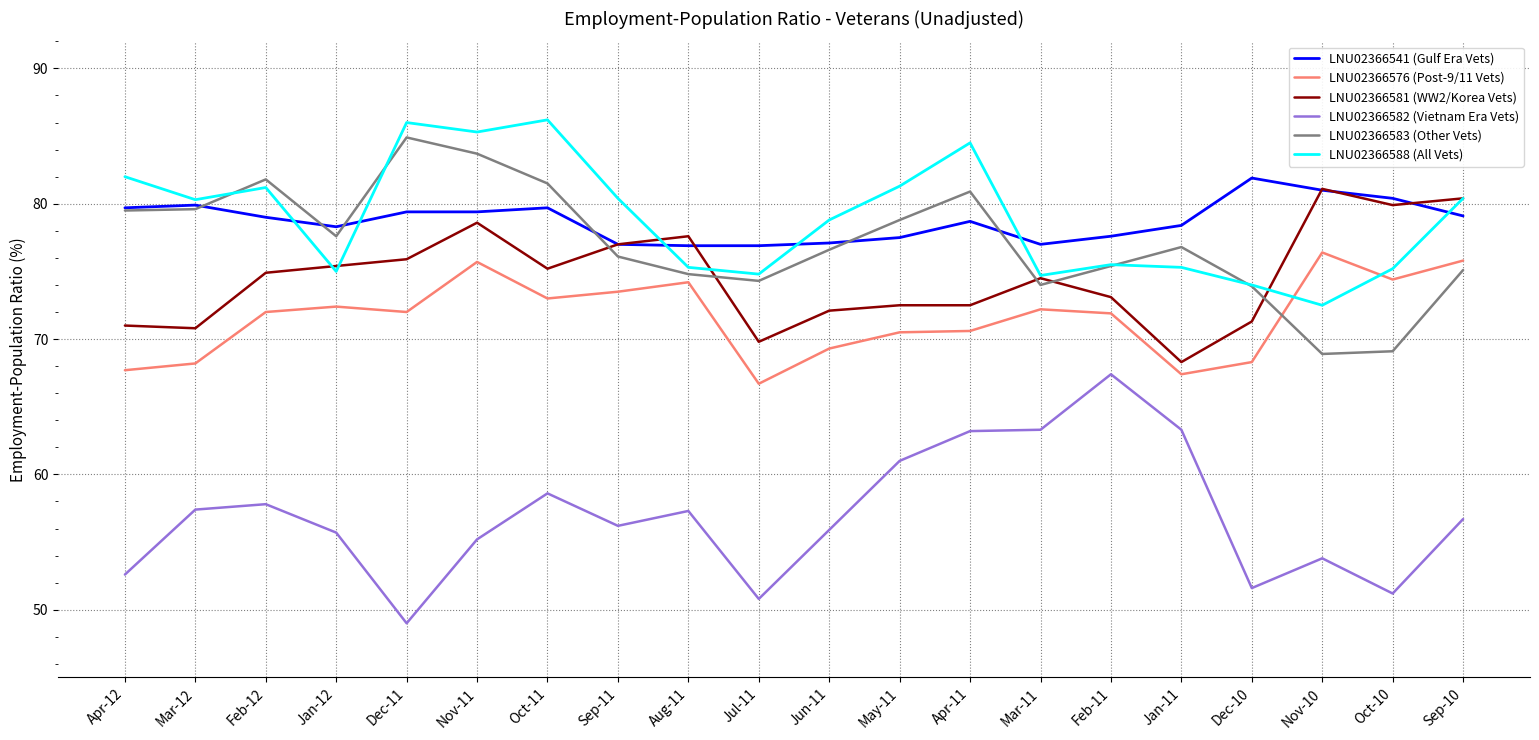

Which series changed the most between Oct-11 and May-11?

LNU02366588 (All Vets)